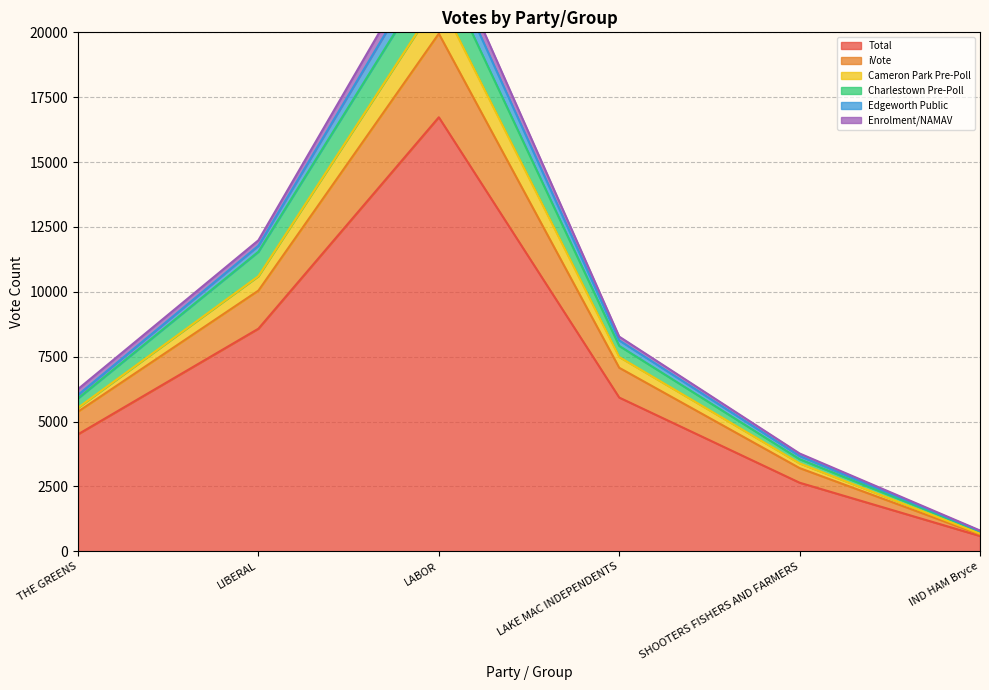

Is it true that Total equals 5927 at LAKE MAC INDEPENDENTS?

True